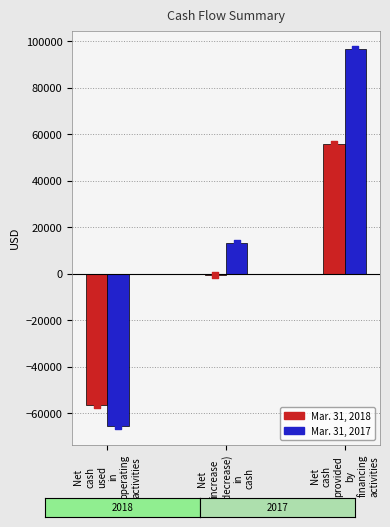

What is the total value across all series at Net
cash
provided
by
financing
activities?

152525